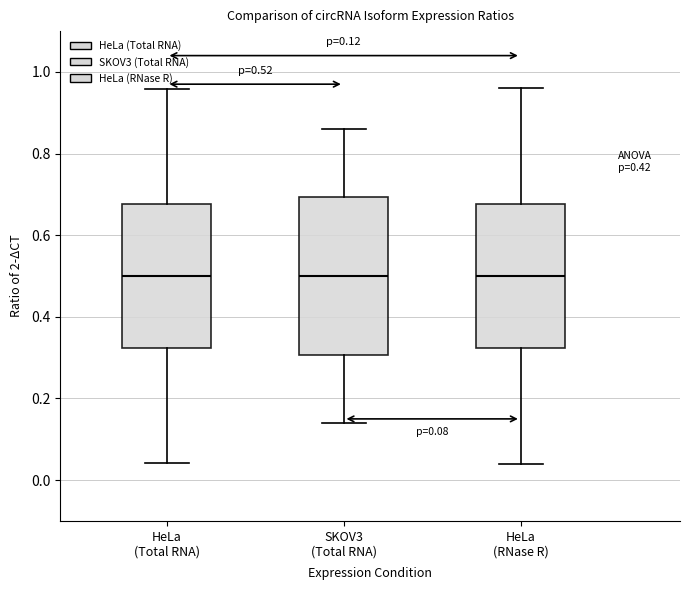

Comparing the boxes themselves (not the whiskers), which one is the tallest?

SKOV3 (Total RNA)